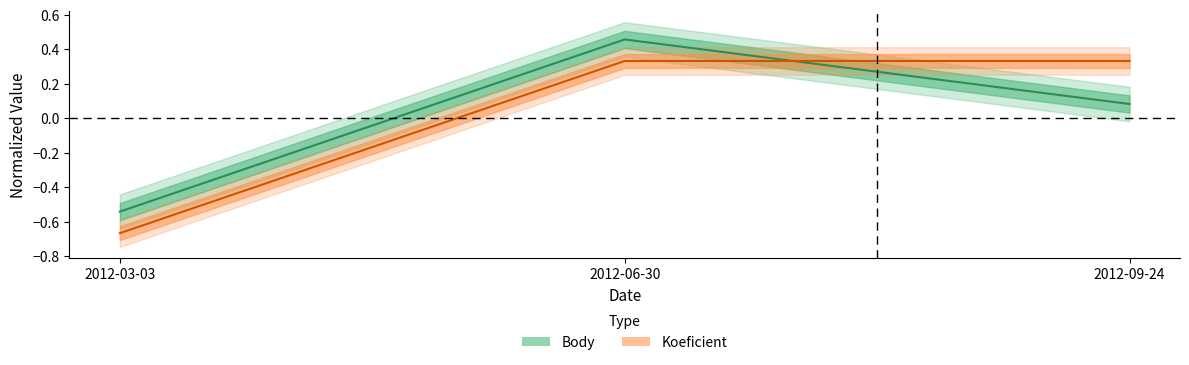

List the series in order of their overall mean, lowest first.

Body, Koeficient